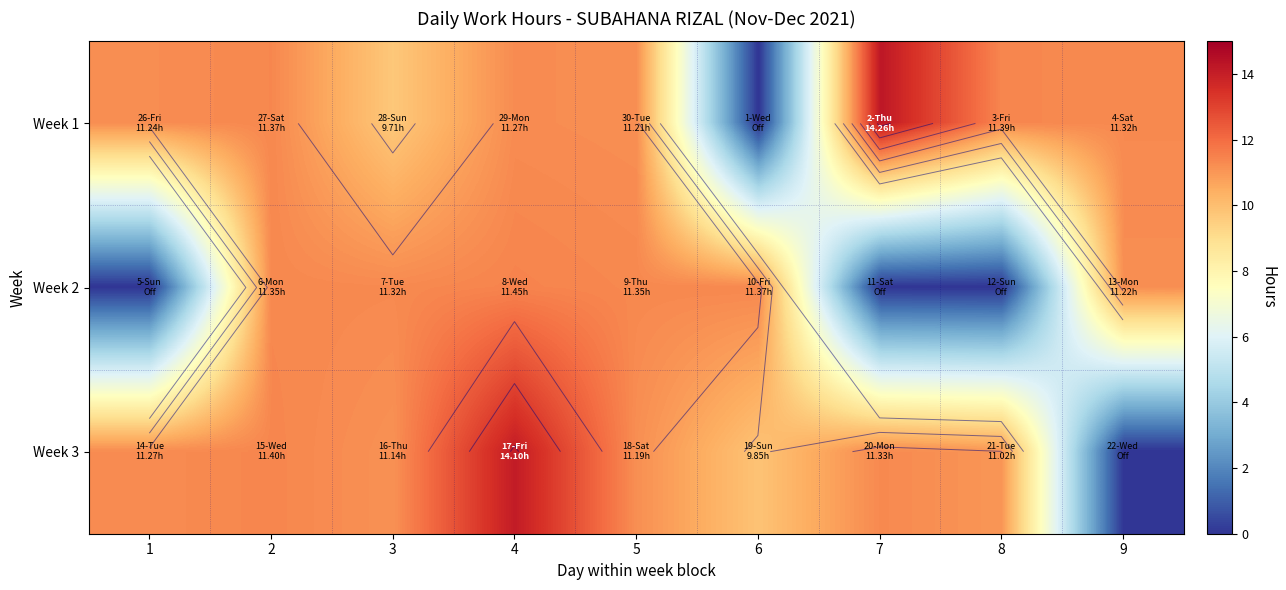

What is the greatest value displayed?

14.3